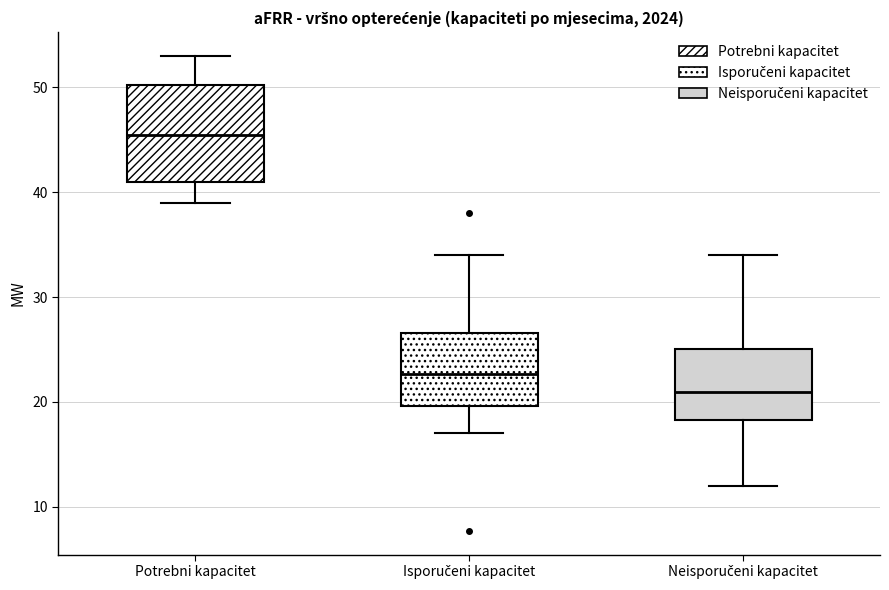

Reading left to right, transcribe this box plot: for each box, give where its median line is, the range the box spans, and where its two whiskers end, as read against the y-axis. The values are not printed on the chart, so give them approximately, as read against the axis.

Potrebni kapacitet: median 46, box 41 to 50, whiskers 39 to 53
Isporučeni kapacitet: median 23, box 20 to 27, whiskers 17 to 34
Neisporučeni kapacitet: median 21, box 18 to 25, whiskers 12 to 34